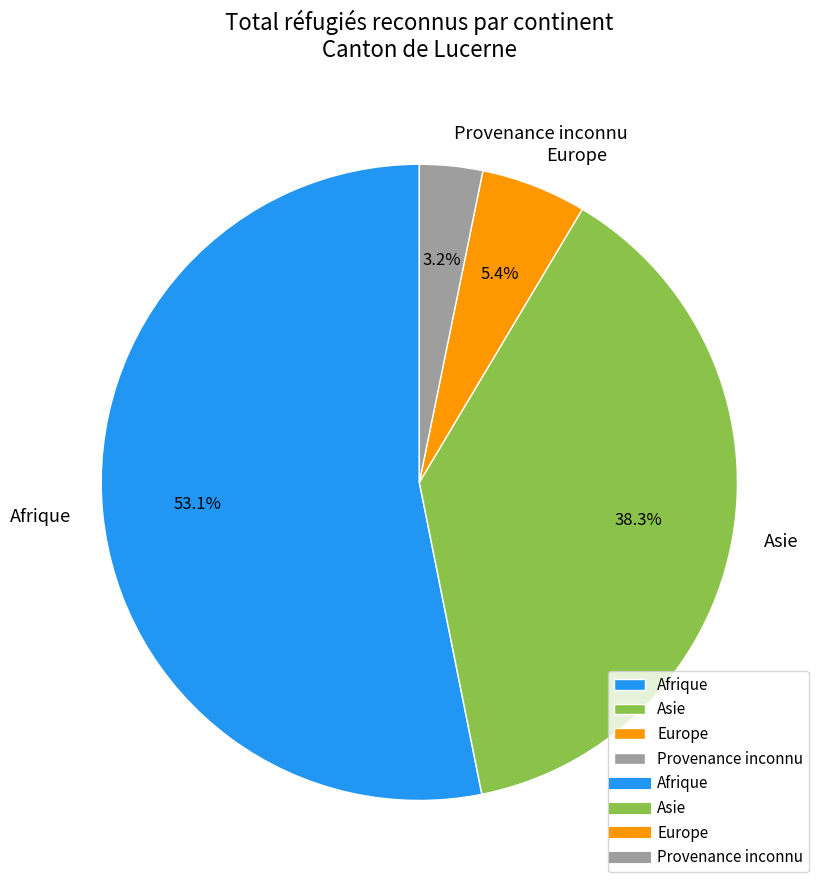

To the nearest percent, what portion does Asie represent?

38%